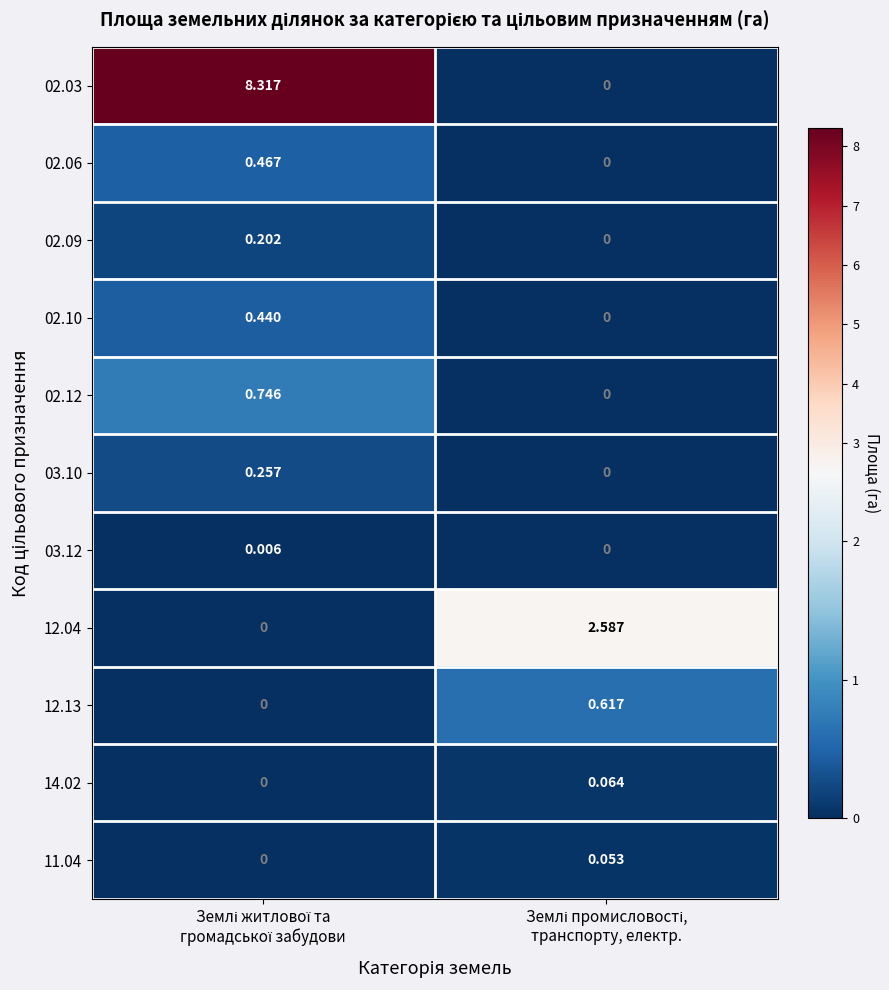

Which series has the widest spread of values?

02.03